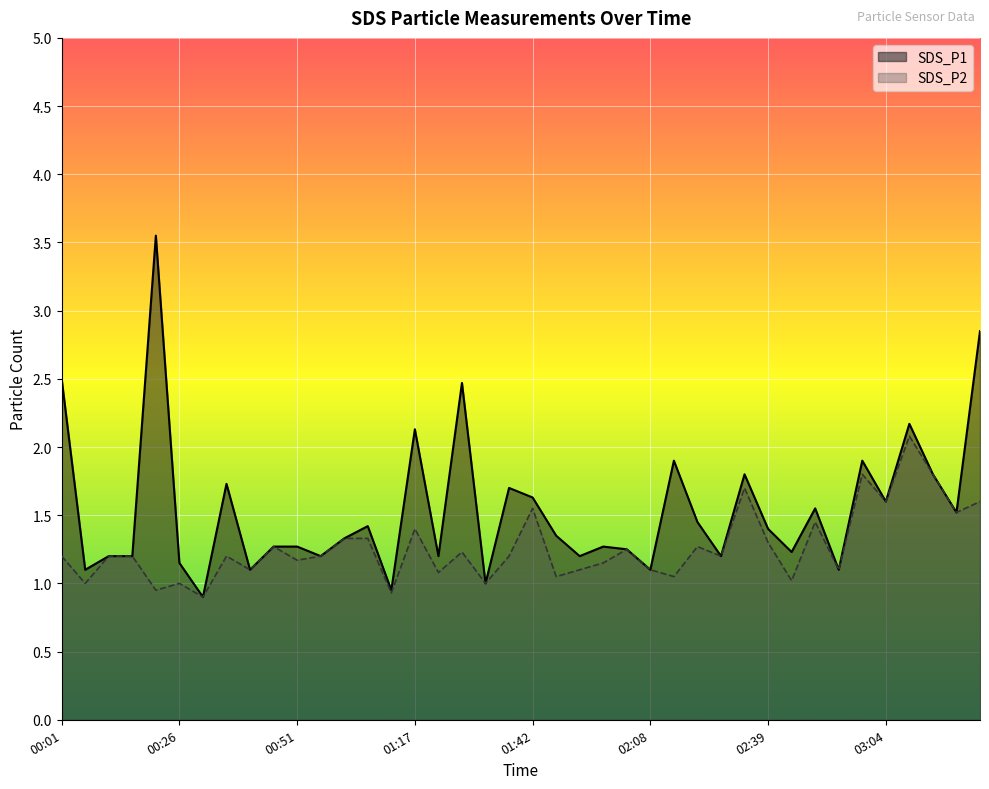

Which series has the largest total across all categories?

SDS_P1